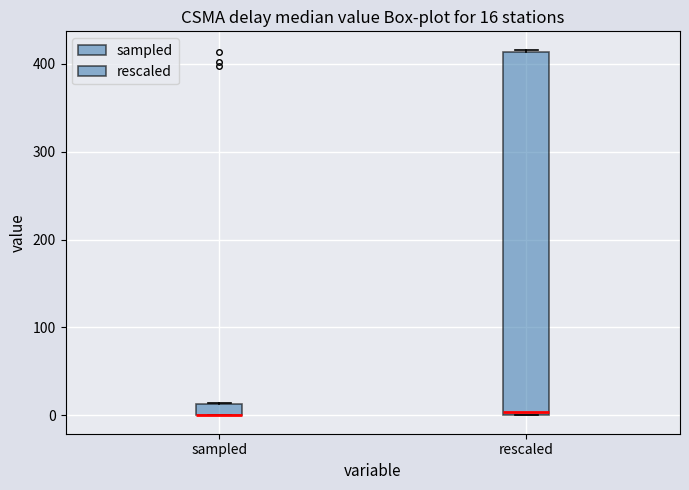

Comparing the boxes themselves (not the whiskers), which one is the tallest?

rescaled